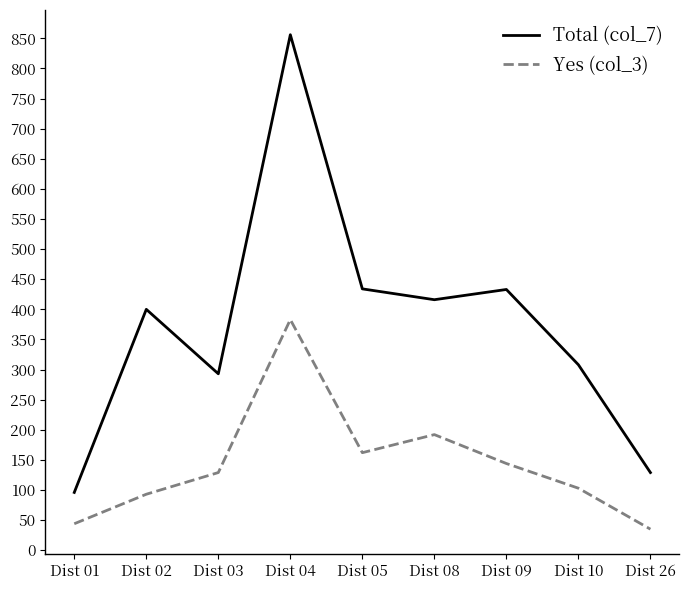

What is the sum of the Yes (col_3) values at Dist 26 and Dist 01?

79